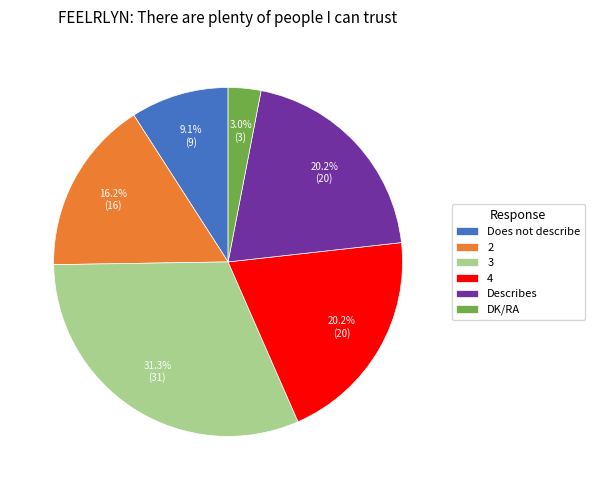

Which slice is the largest?

3